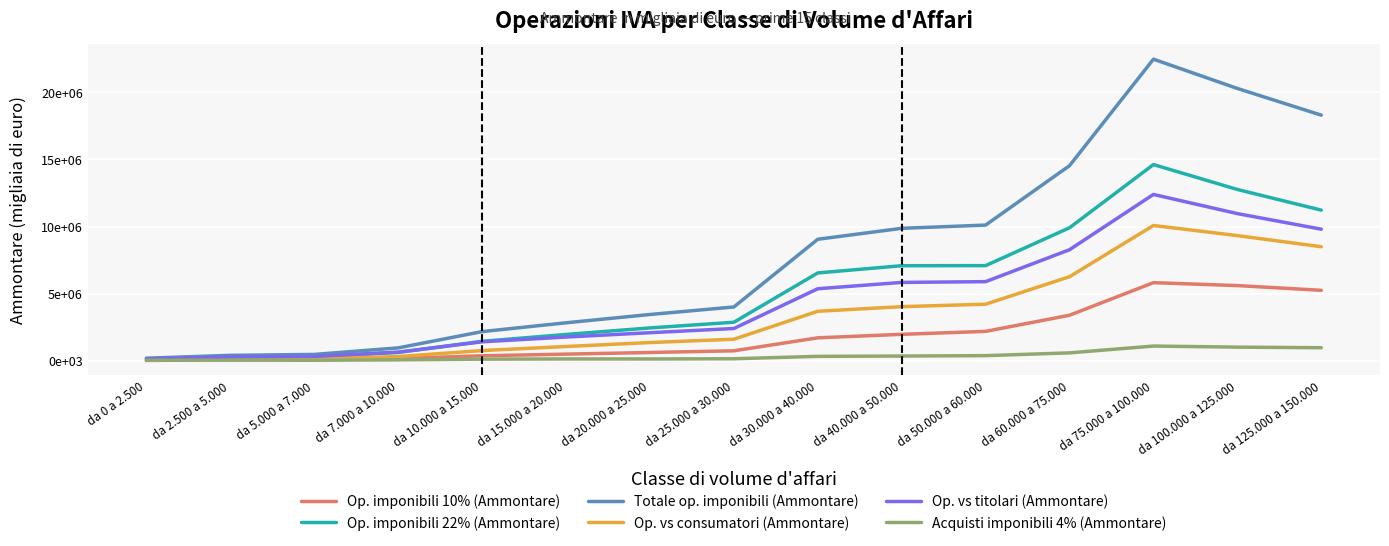

Between da 50.000 a 60.000 and da 20.000 a 25.000, which is larger?

da 50.000 a 60.000